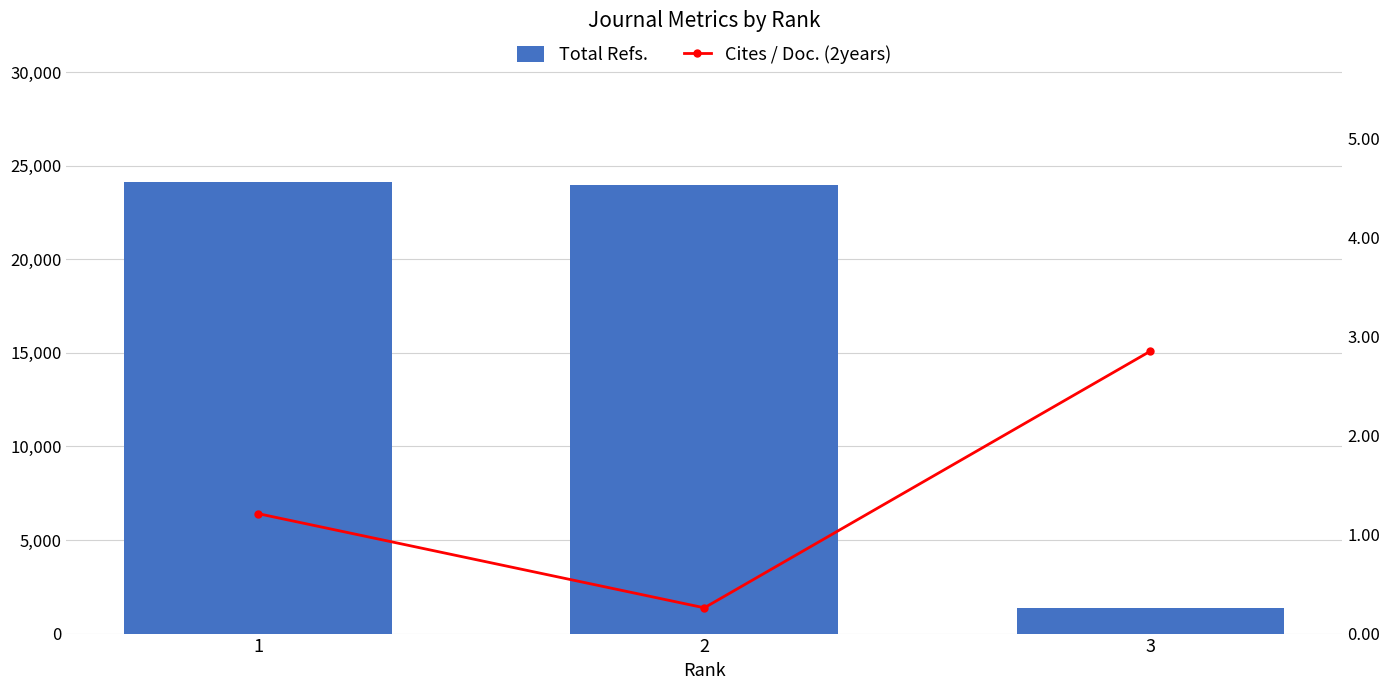

Are the bars horizontal?

No